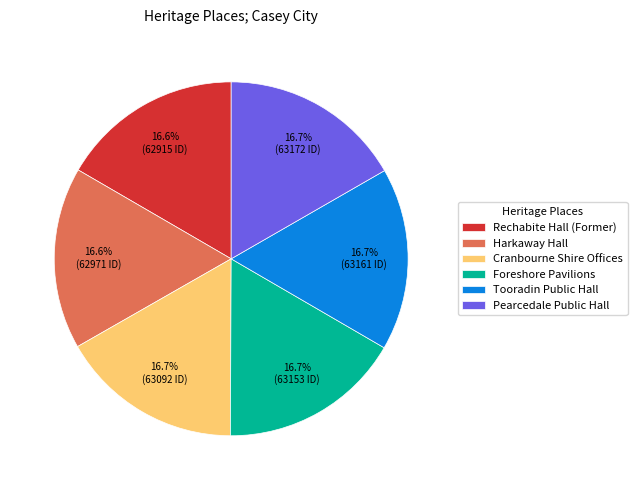

What is the ratio of the value at Foreshore Pavilions to the value at Cranbourne Shire Offices?

1.0